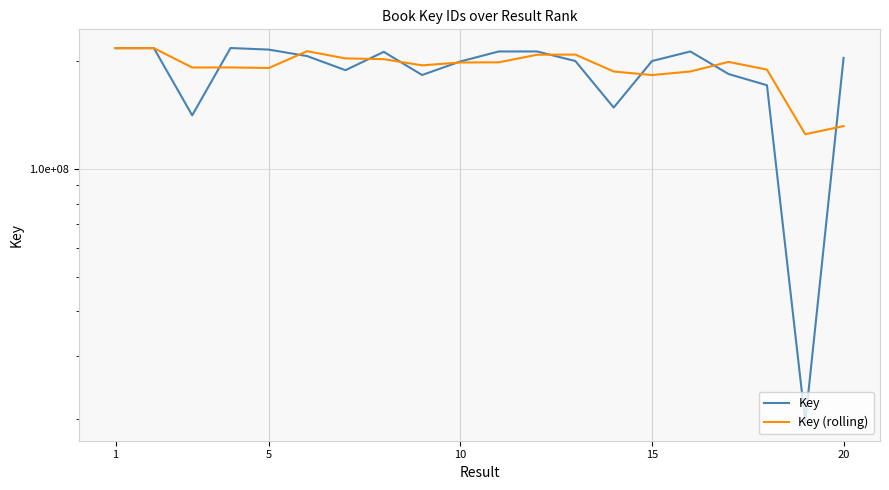

The Key series shows 84813483.7 at 5. True or false?

False